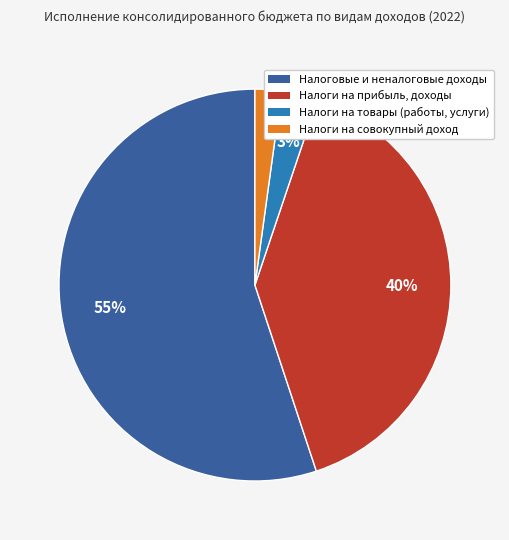

Is there a majority slice in this chart?

Yes